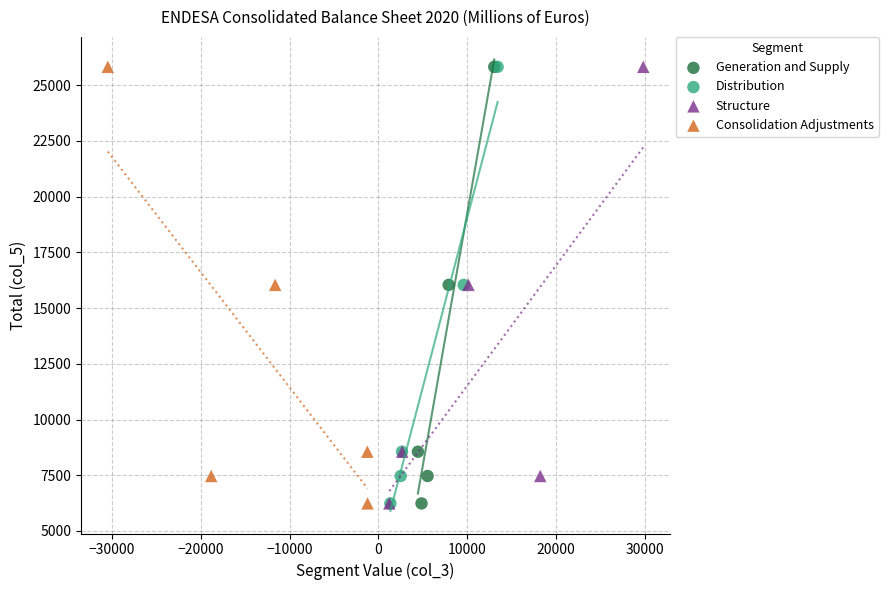

What are all the series names shown in the legend?

Generation and Supply, Distribution, Structure, Consolidation Adjustments